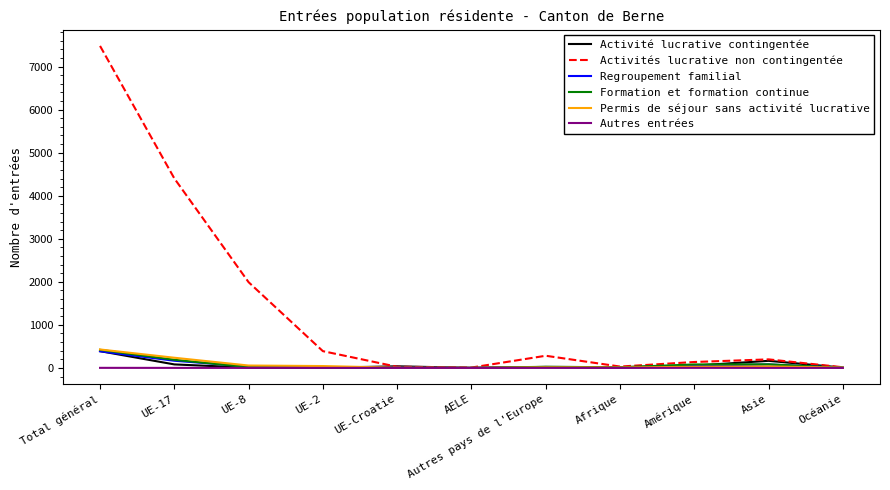

The value of Permis de séjour sans activité lucrative at UE-17 is 236. True or false?

True